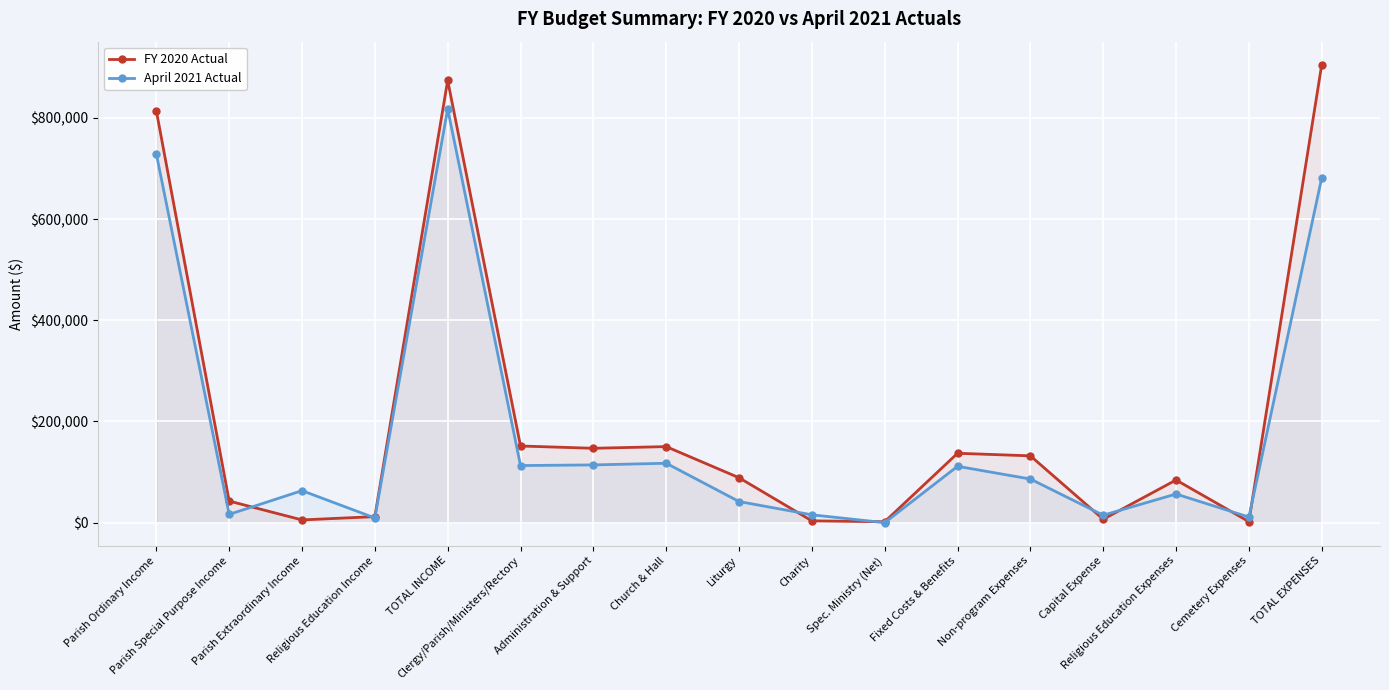

How many categories are shown in the chart?

17